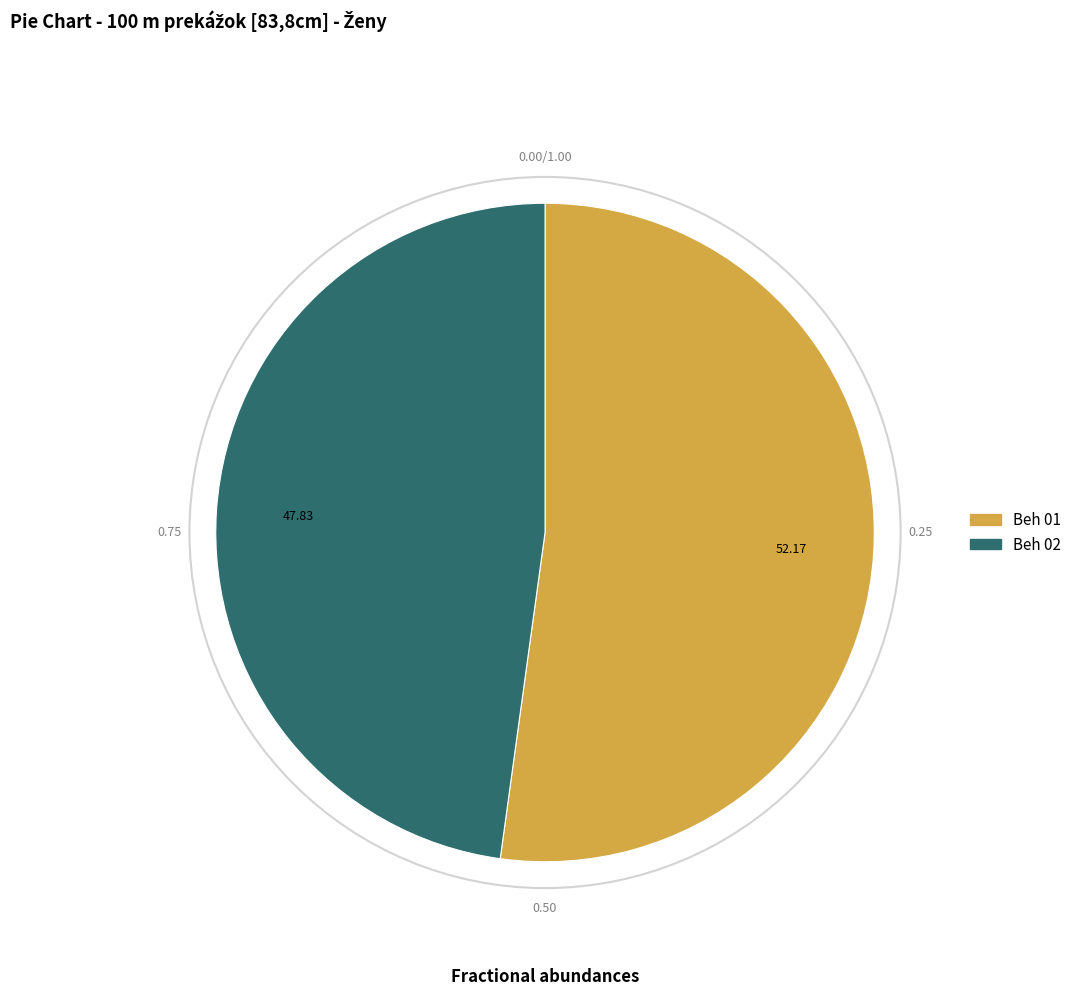

Which slice represents more than half of the pie?

Beh 01